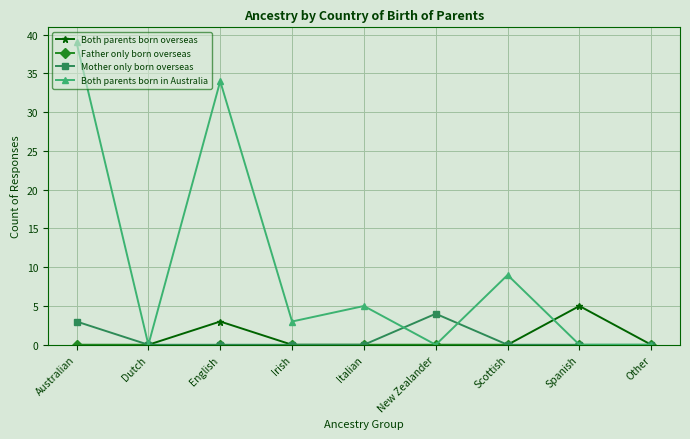

At which category is the sum across all series the highest?

Australian